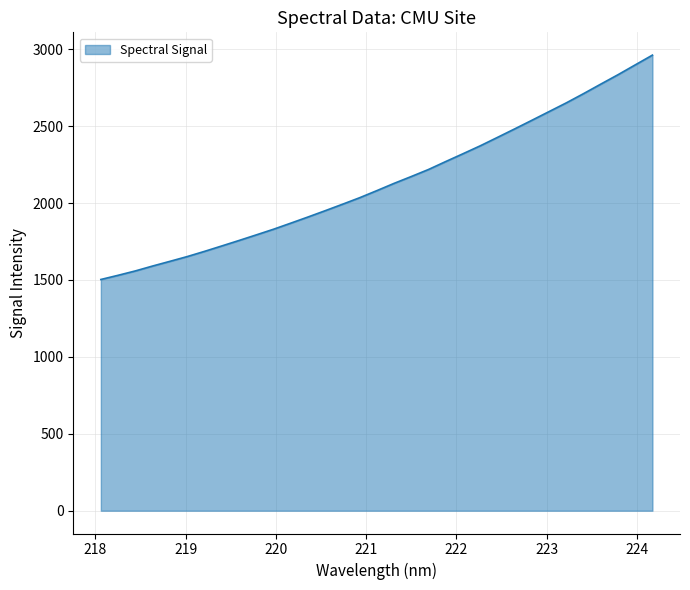

What is the greatest value displayed?

2961.3